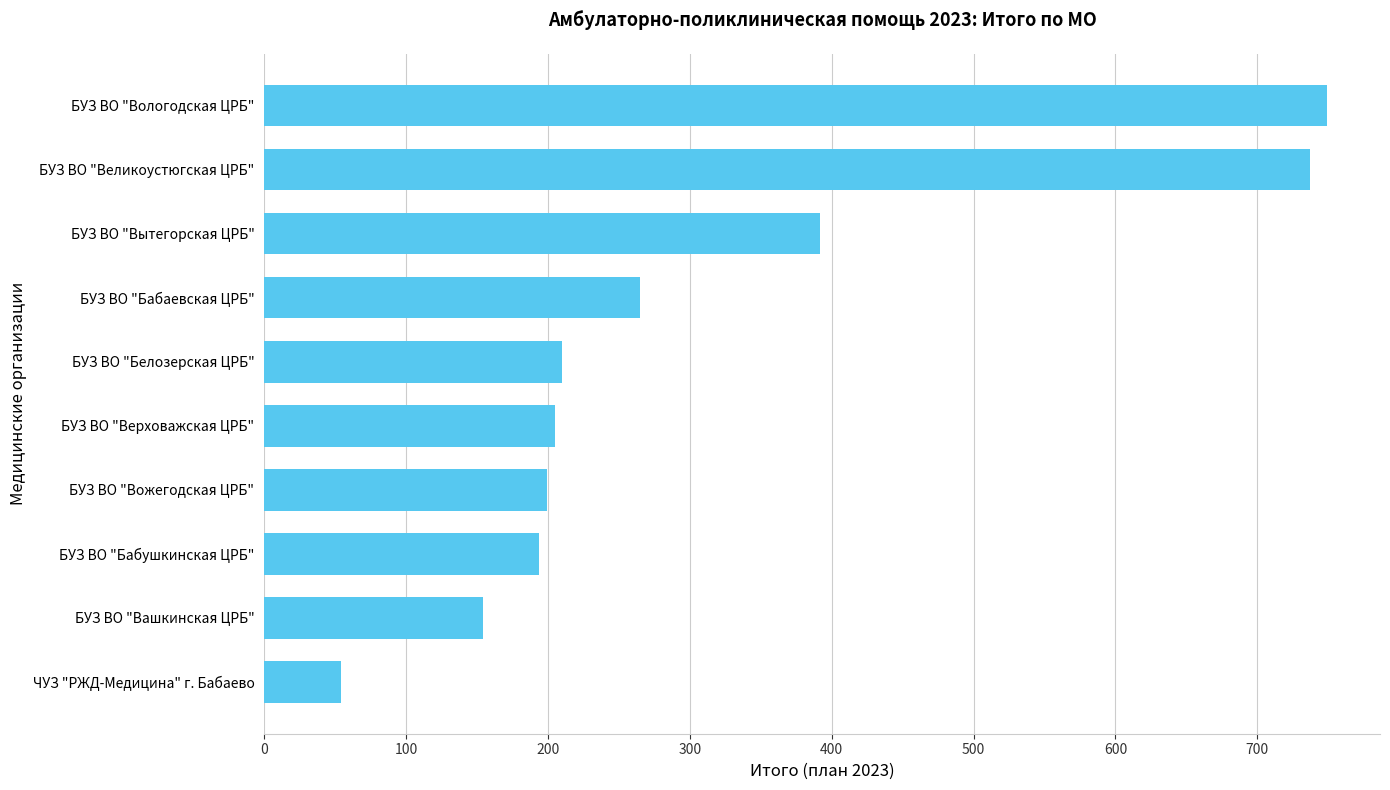

What value does the data have at БУЗ ВО "Вытегорская ЦРБ"?

392